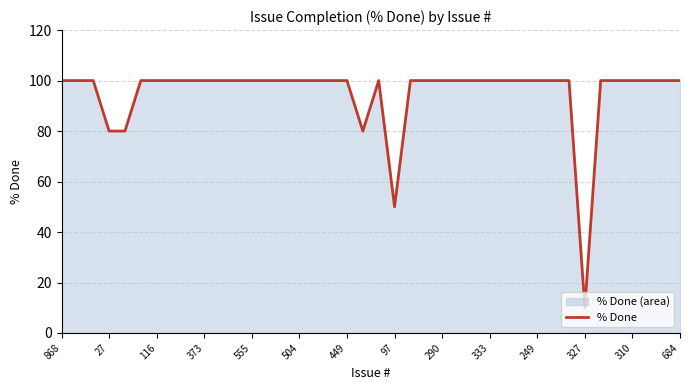

Which category has the lowest value across all series?

327